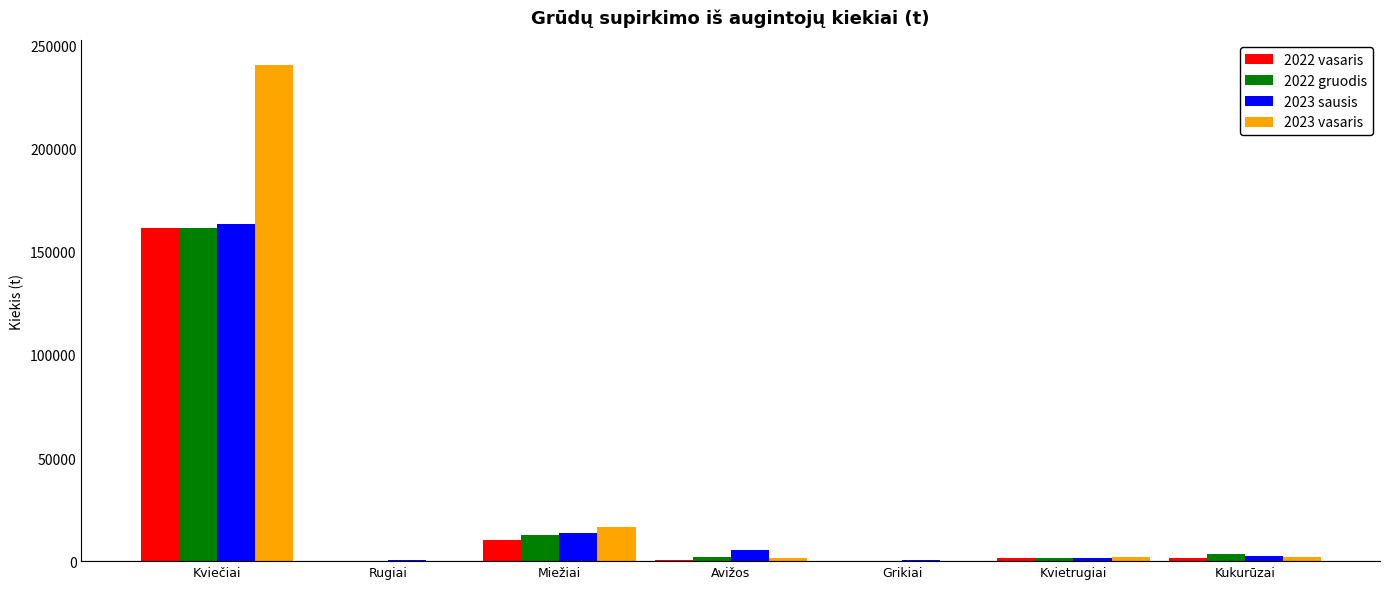

What is the highest value of the 2023 vasaris series?

240606.7